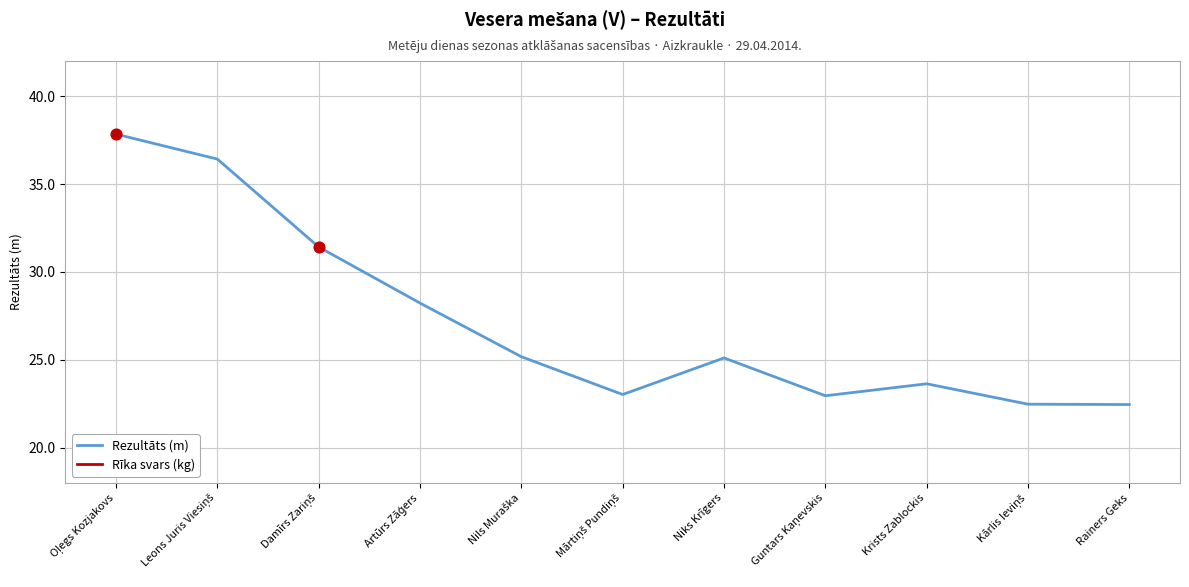

Which series contains the highest Y value?

Rezultāts (m)